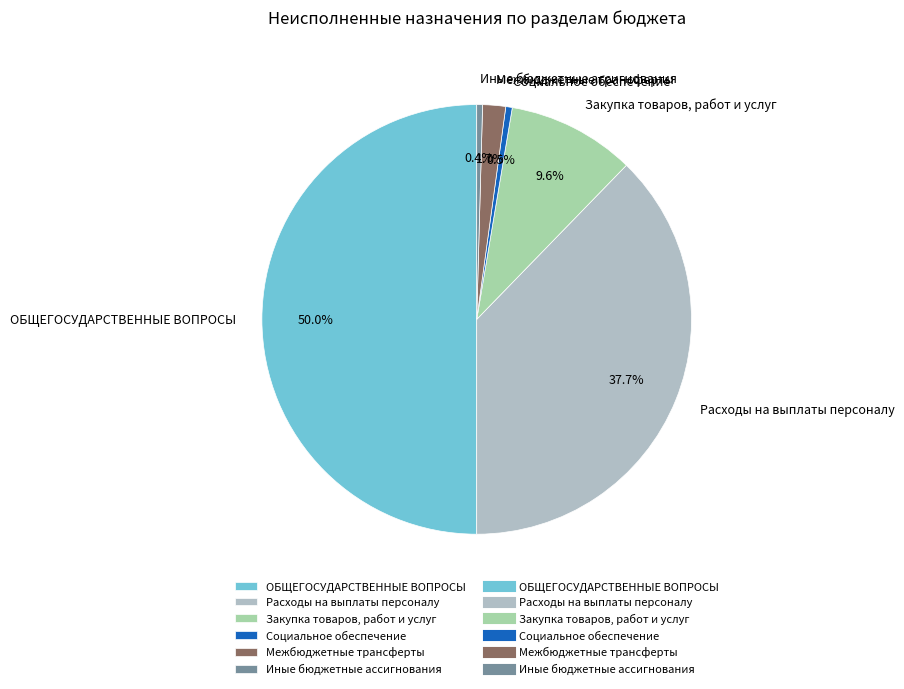

Rank the categories by value from highest to lowest.

ОБЩЕГОСУДАРСТВЕННЫЕ ВОПРОСЫ, Расходы на выплаты персоналу, Закупка товаров, работ и услуг, Межбюджетные трансферты, Социальное обеспечение, Иные бюджетные ассигнования